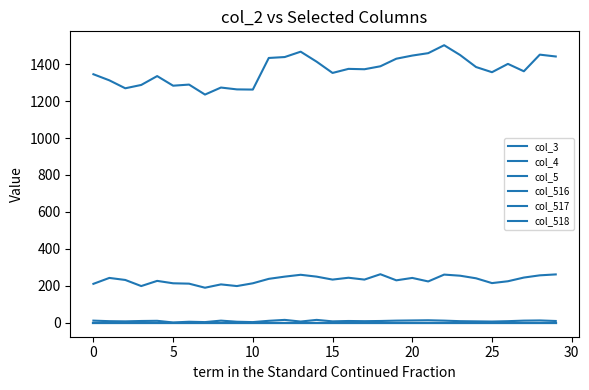

Does the chart have visible grid lines?

No